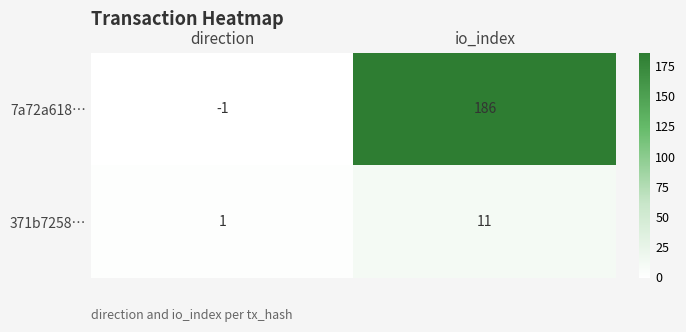

How many values in 7a72a618… are below zero?

1